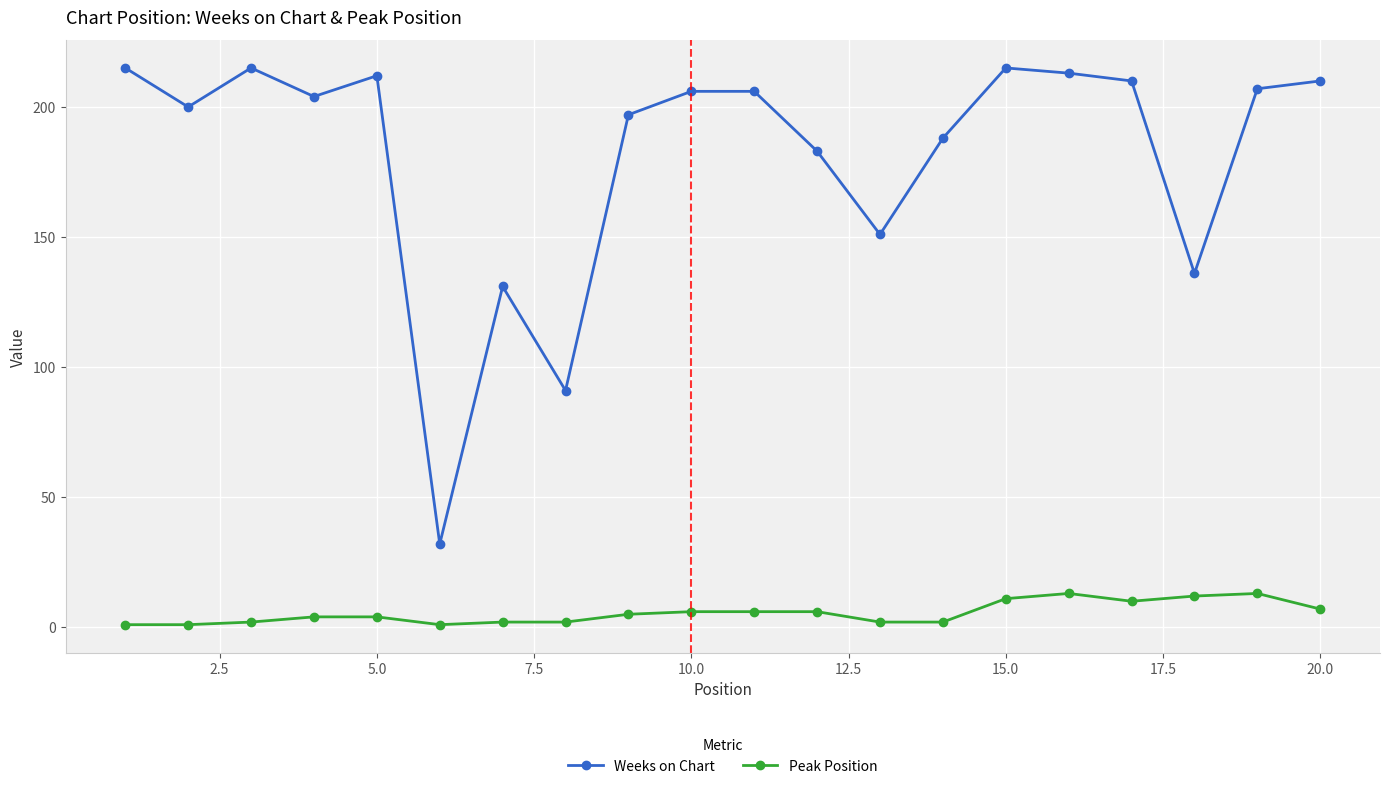

Rank the series by their maximum value, from lowest to highest.

Peak Position, Weeks on Chart